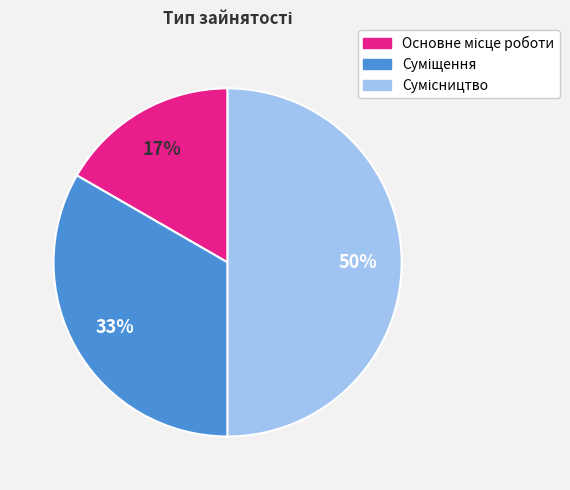

How many slices are in this pie chart?

3